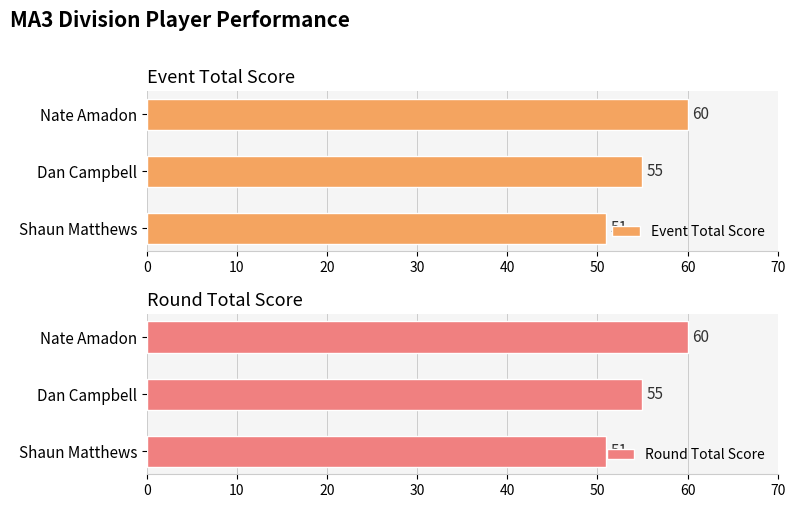

Which series has the largest total across all categories?

Event Total Score